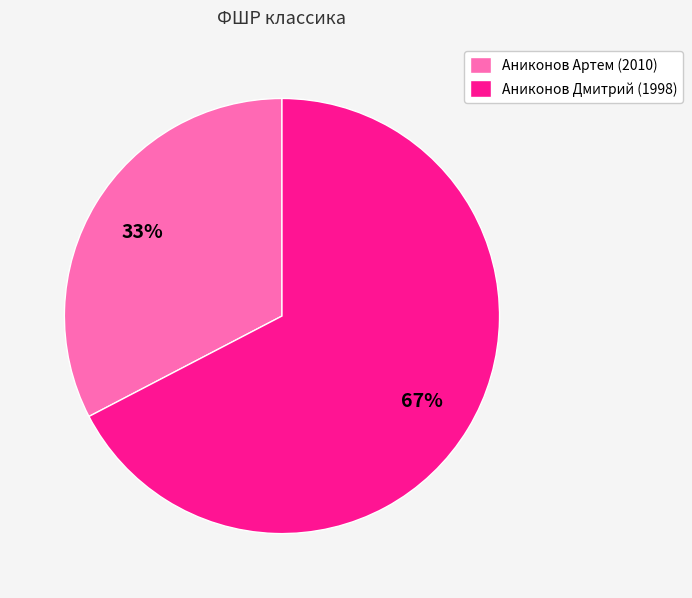

To the nearest percent, what is the average slice percentage?

50%